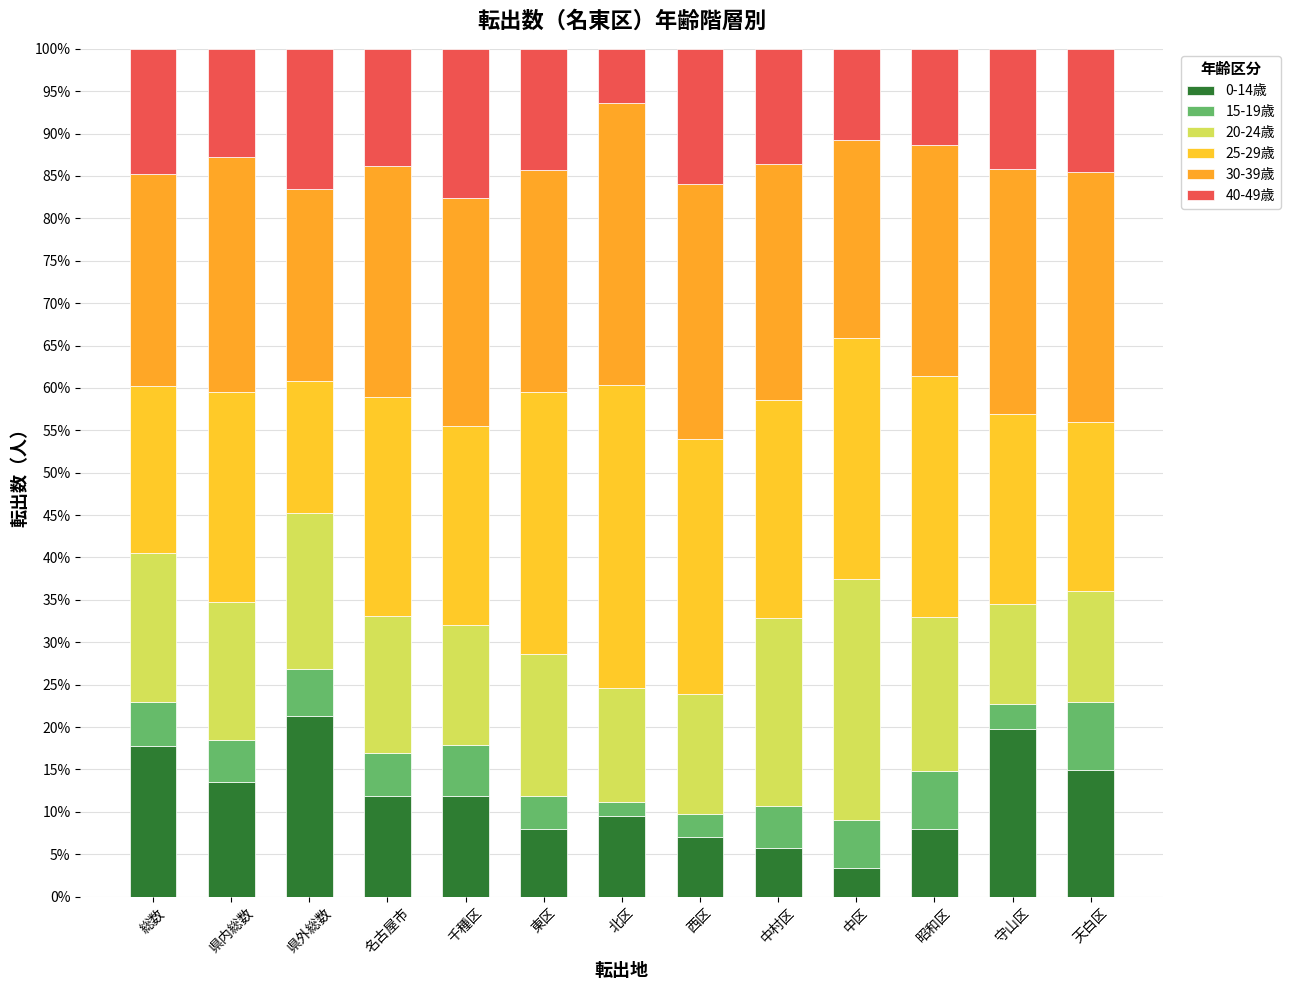

How many bars are there in total?

13